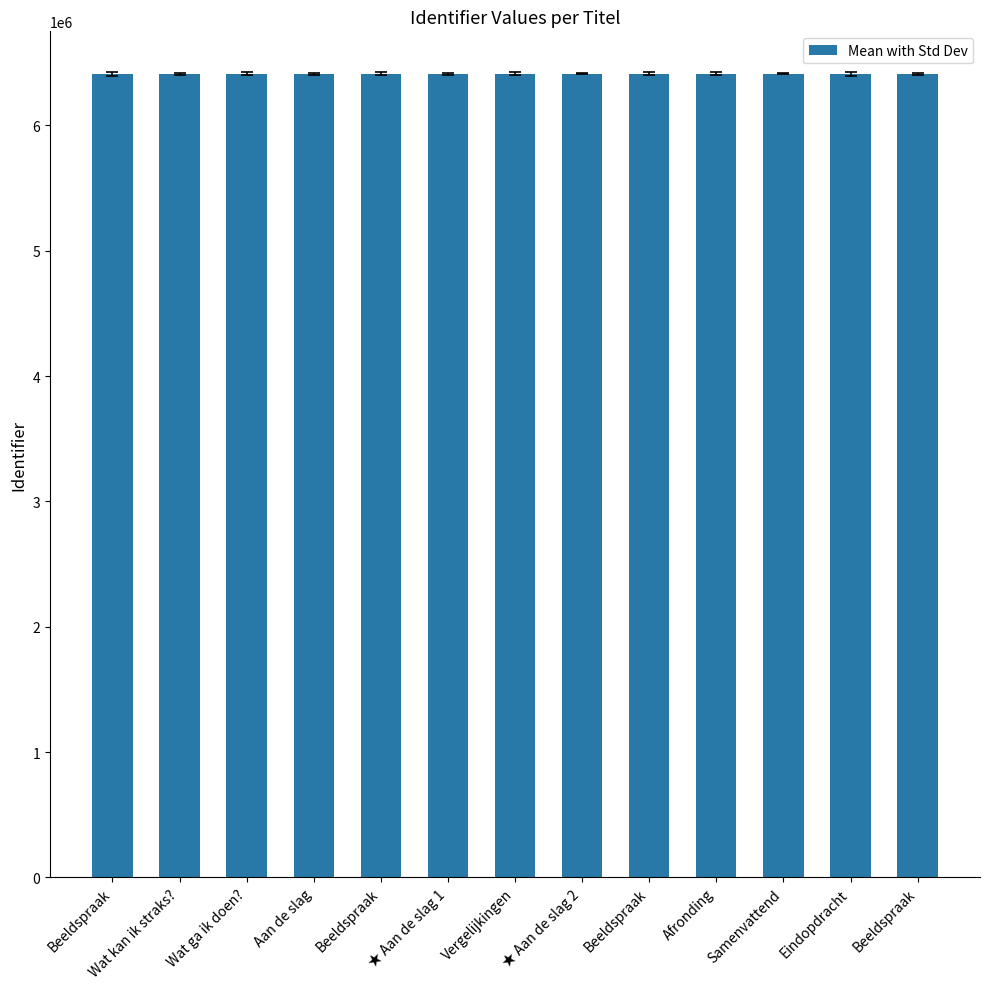

What is the difference between the maximum and minimum values?

21